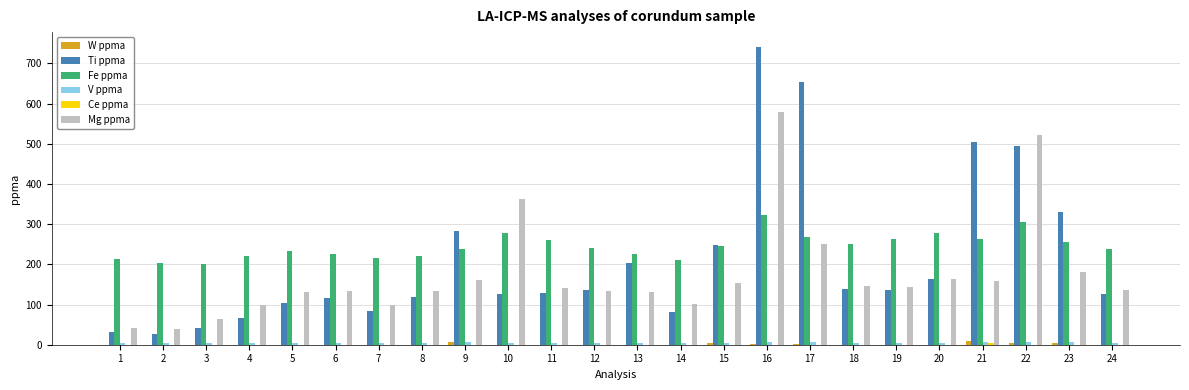

What is the greatest value displayed?

741.0